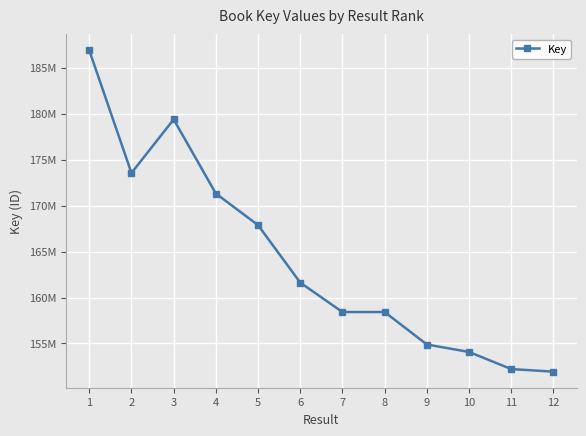

Does the chart display data point markers on the line(s)?

Yes